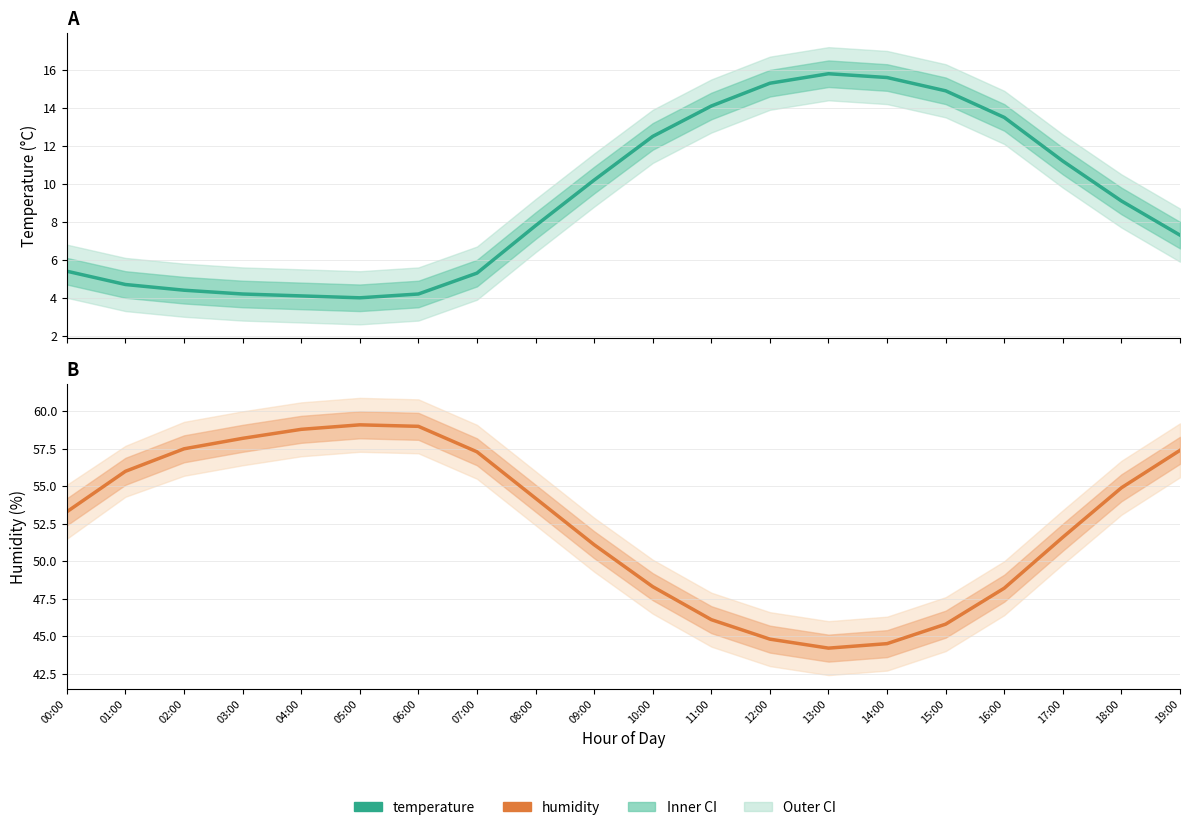

What is the lowest value of the humidity series?

44.2